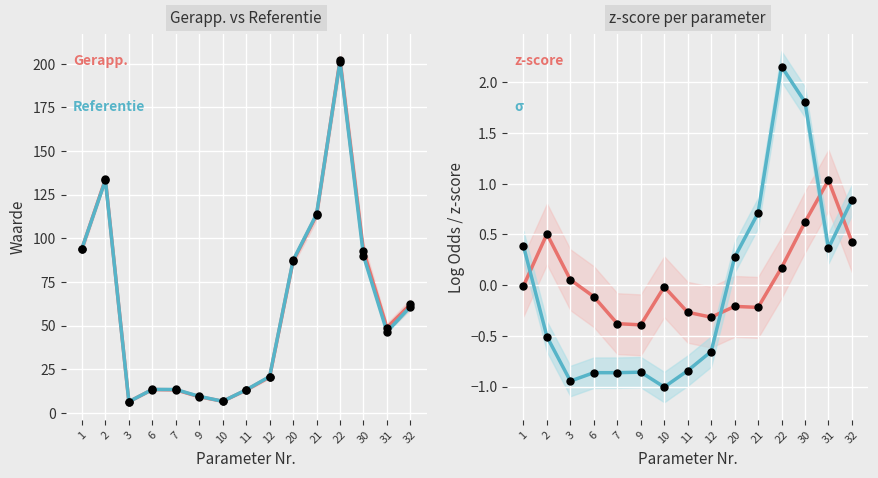

Which series has the largest total across all categories?

Gerapp. waarde